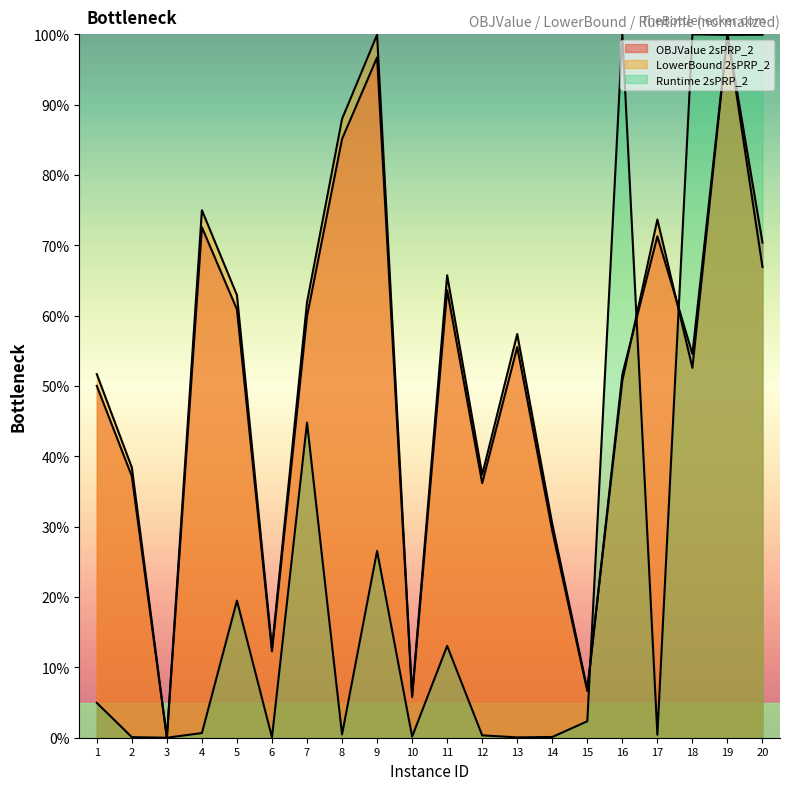

What are all the series names shown in the legend?

OBJValue 2sPRP_2, LowerBound 2sPRP_2, Runtime 2sPRP_2